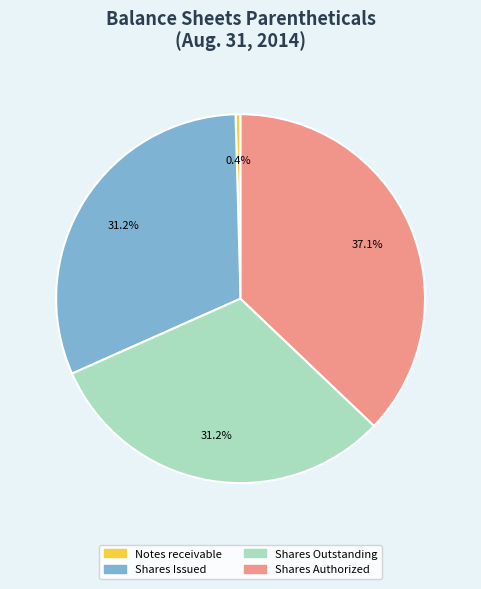

Is there a majority slice in this chart?

No